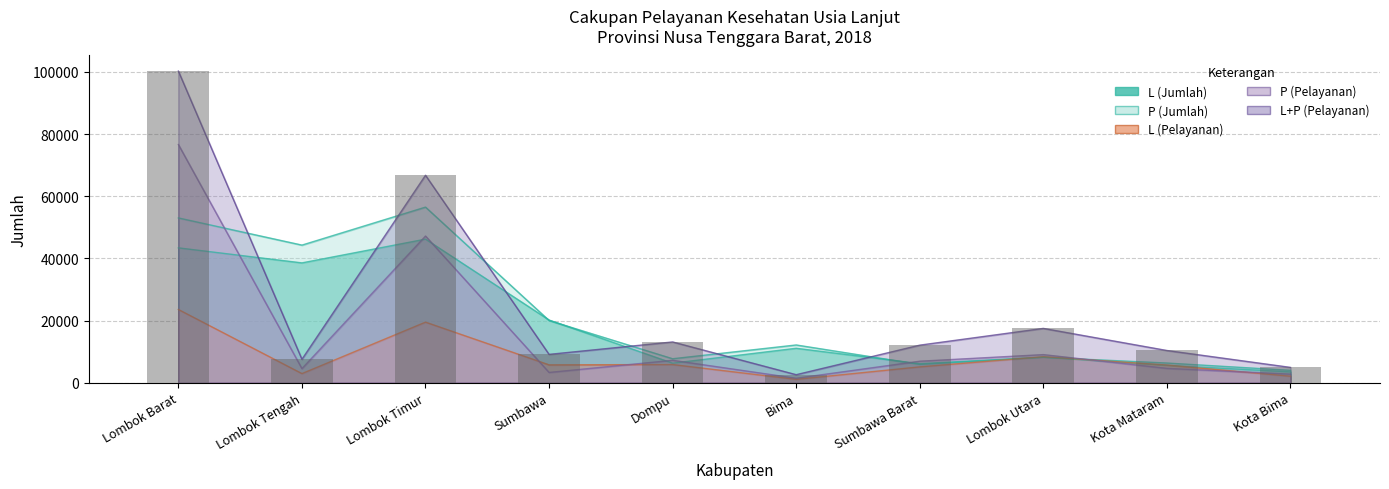

What is the average value of the P (Jumlah) series?

21848